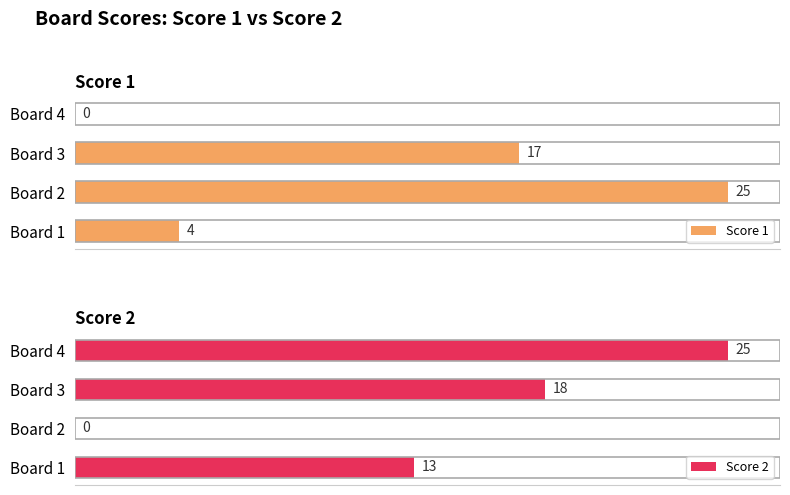

At which label is Score 2 closest to 12?

Board 1